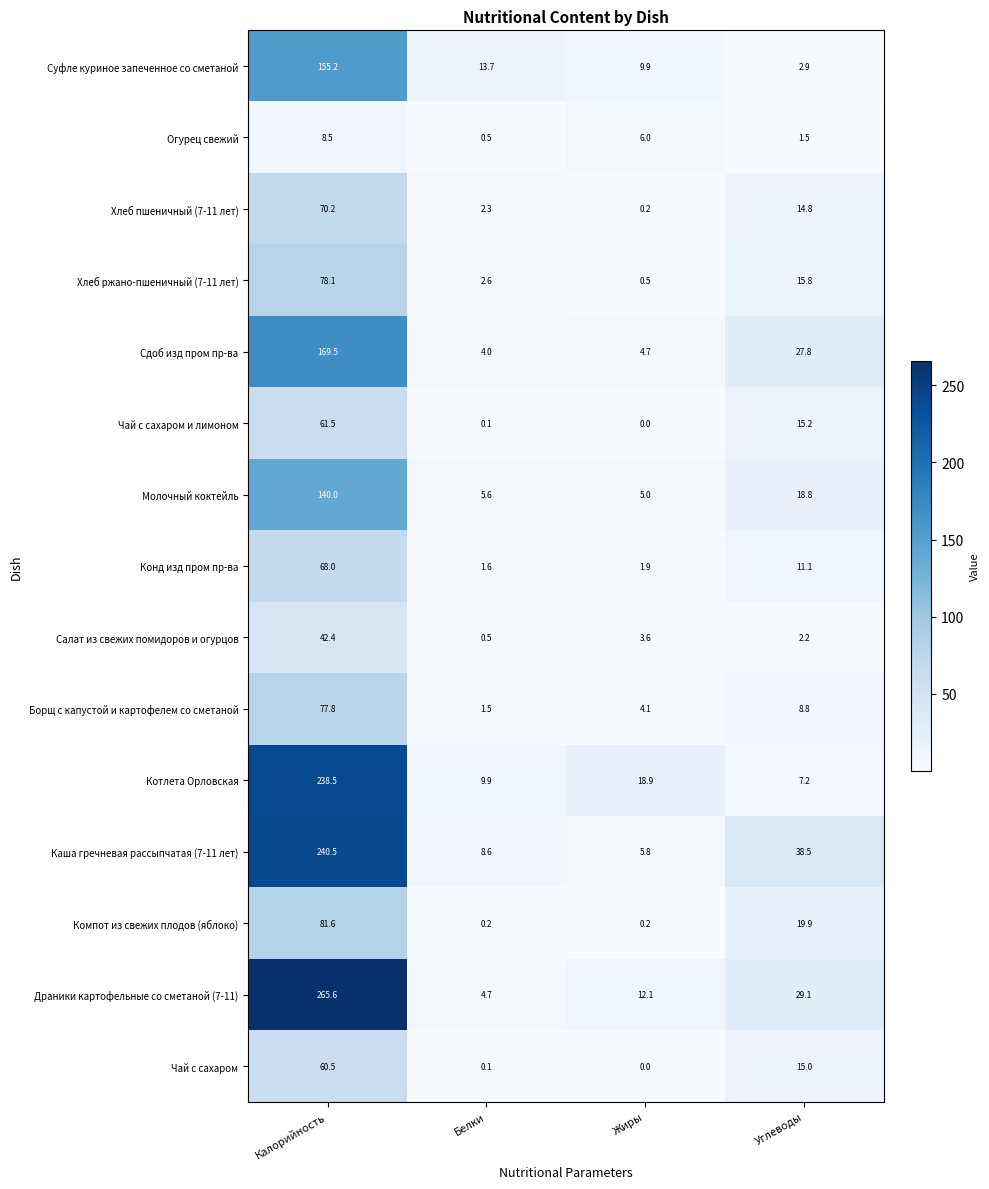

Which series changed the most between Калорийность and Углеводы?

Драники картофельные со сметаной (7-11)